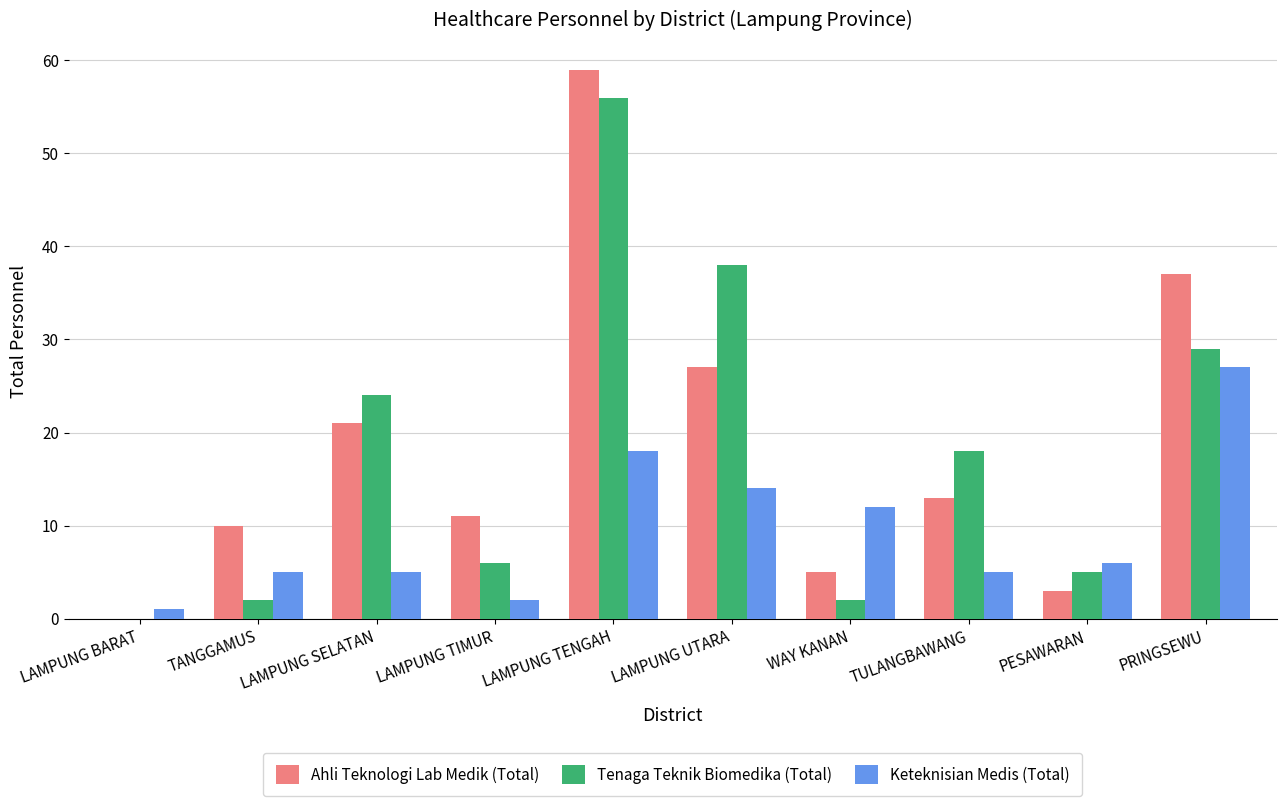

How many distinct data groups are displayed?

3